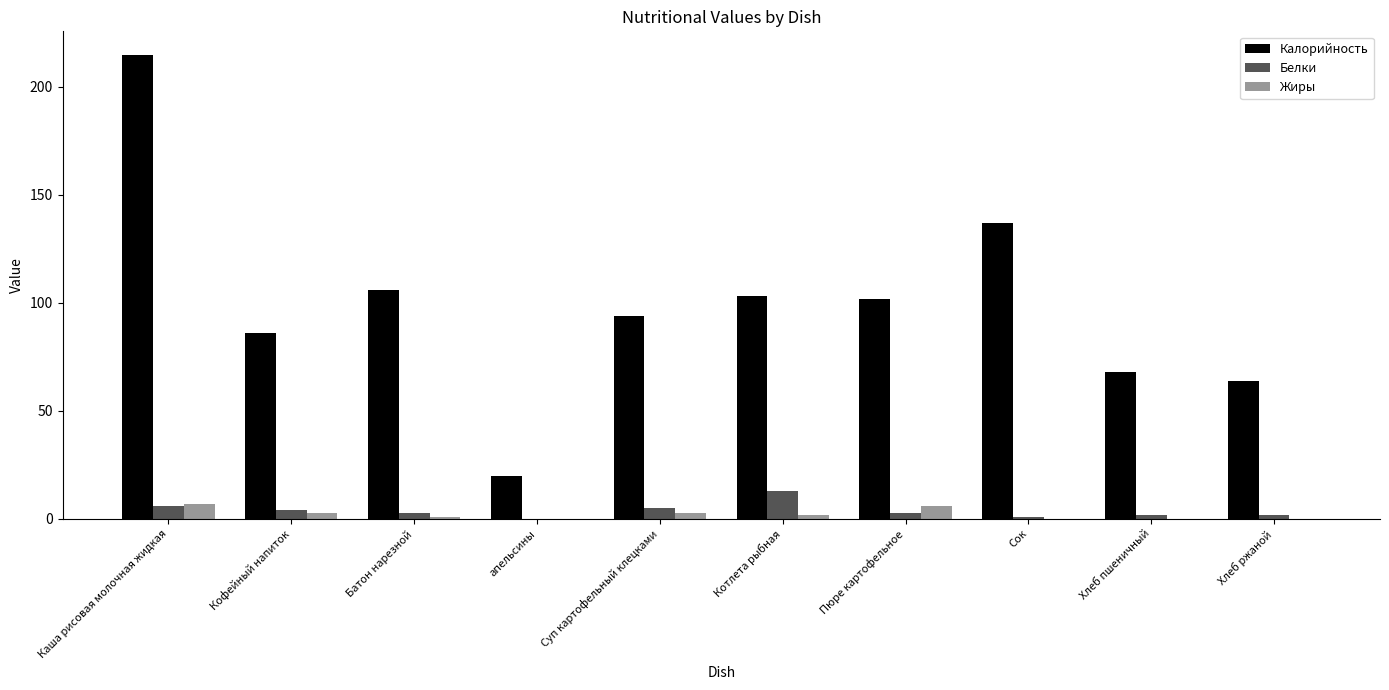

The value of Калорийность at Хлеб пшеничный is 68. True or false?

True